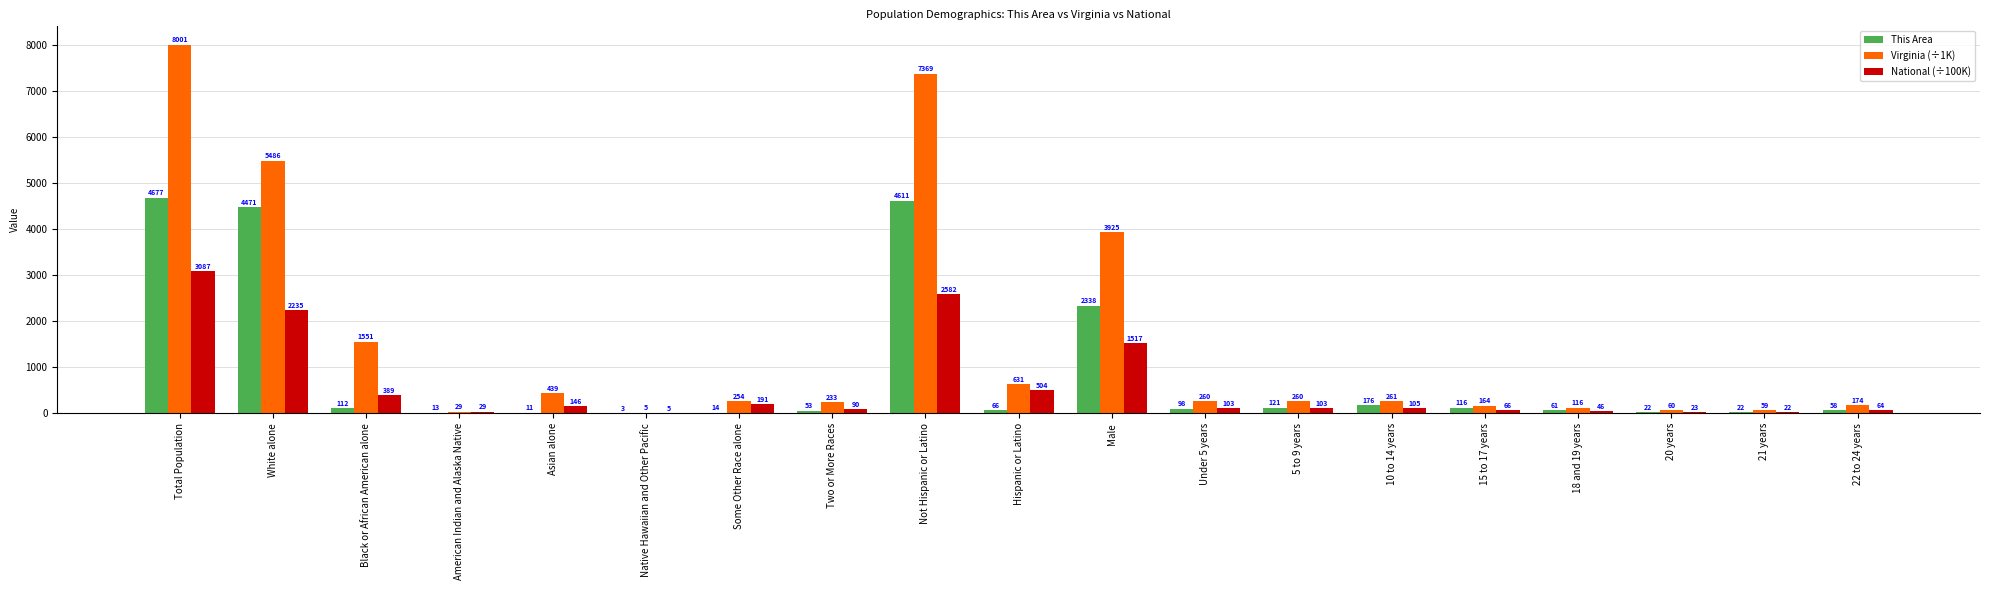

Count the number of categories in the chart.

19